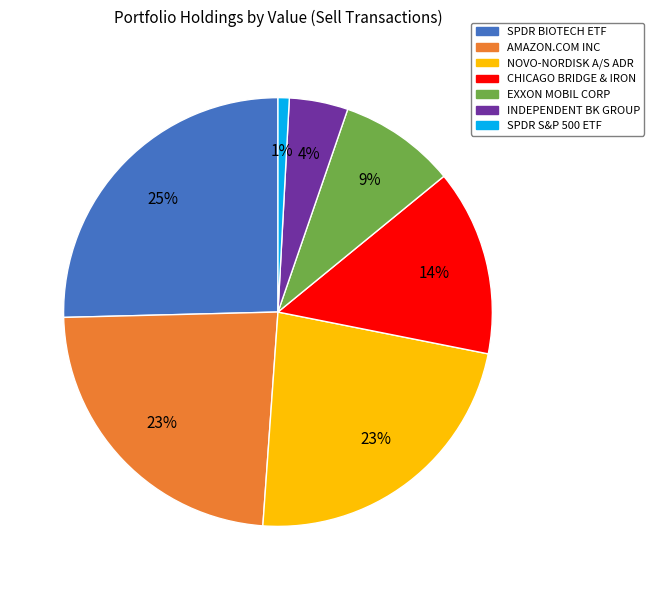

True or false: INDEPENDENT BK GROUP accounts for 4% of the total.

True